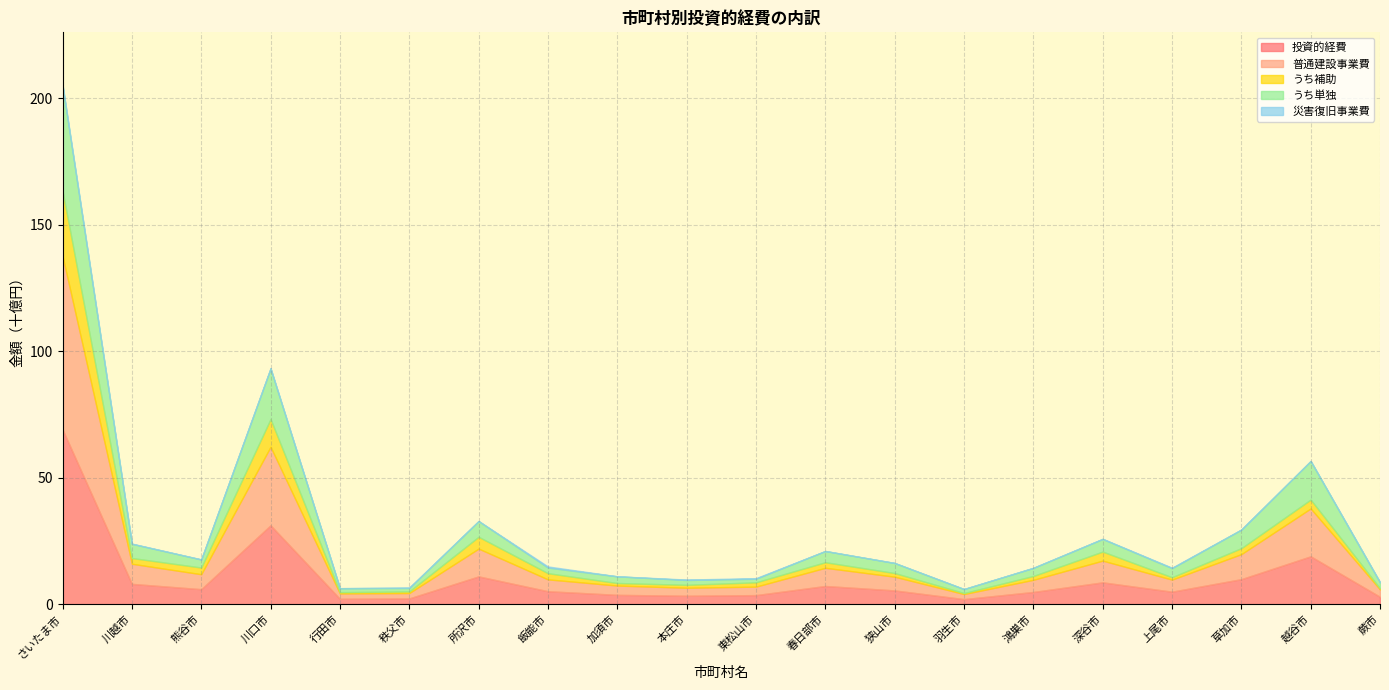

The 普通建設事業費 series shows 1999469 at 羽生市. True or false?

True